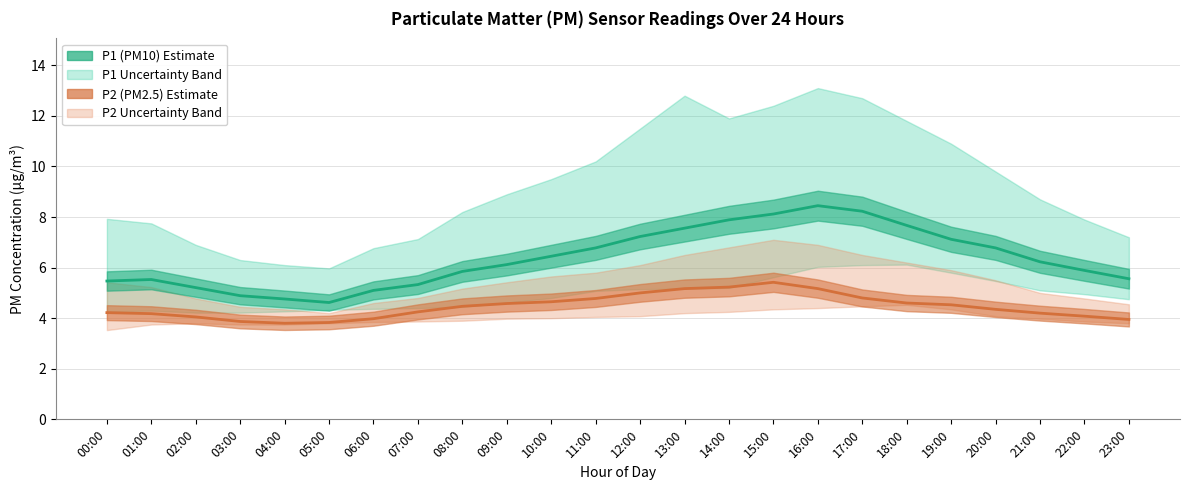

At 15:00, list the series in order from smallest to largest.

P2 (PM2.5) Estimate, P1 (PM10) Estimate